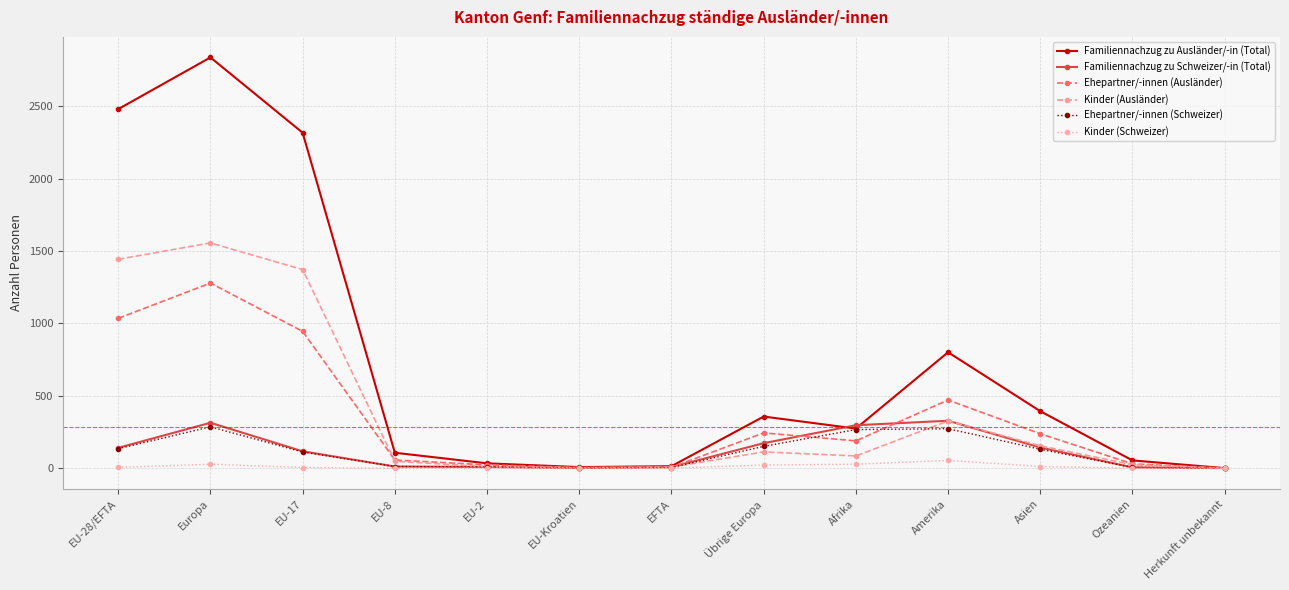

At which category does Kinder (Ausländer) reach its first local peak?

Europa